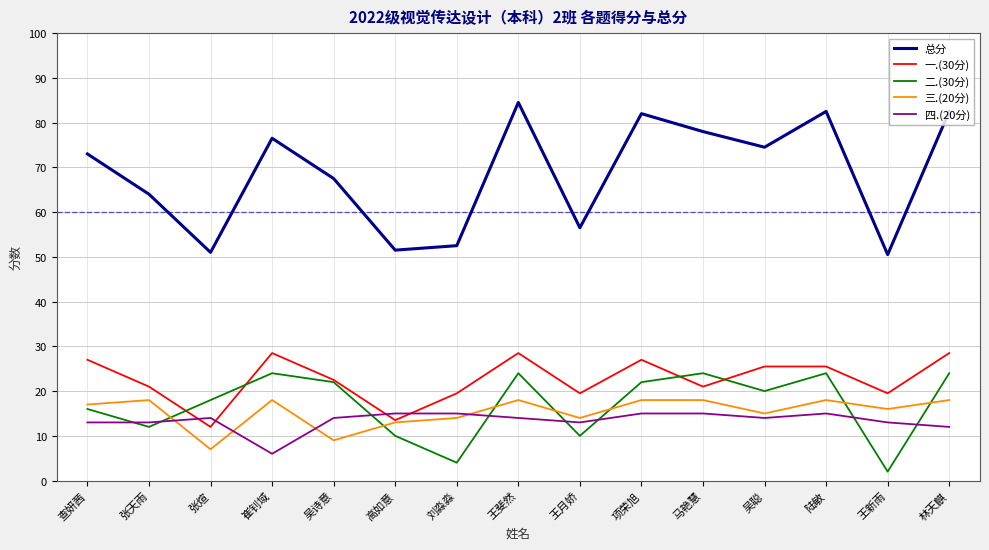

What position from the right is 吴聪?

4